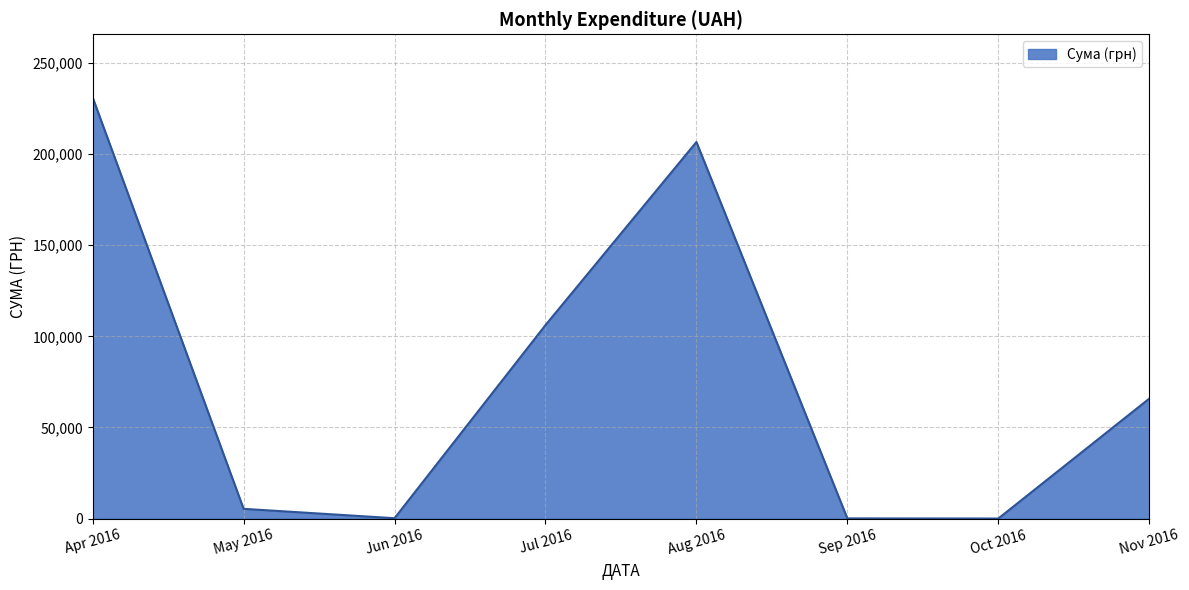

What is the ratio of the value at Nov 2016 to the value at Apr 2016?

0.3